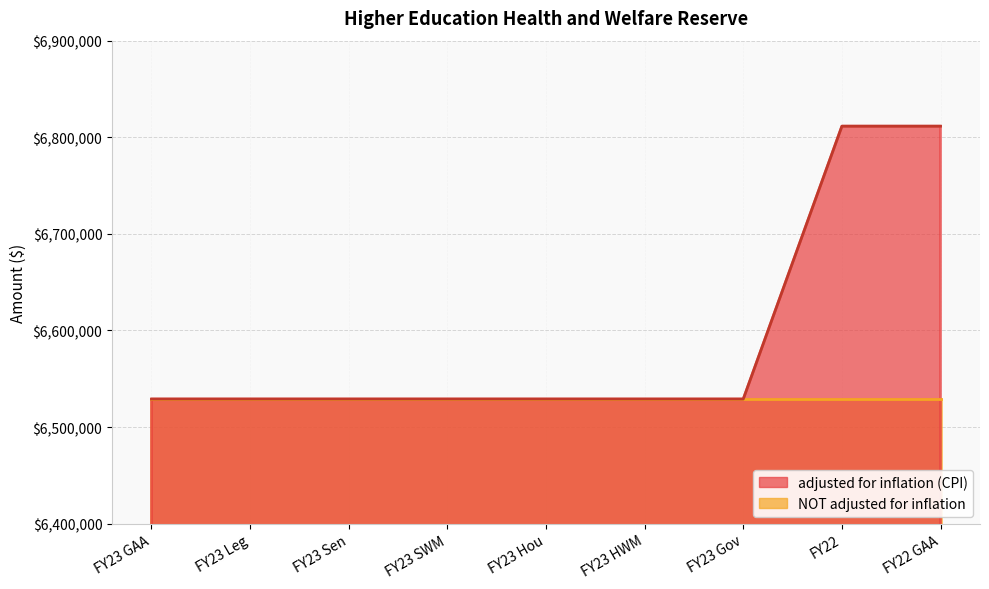

Read the value at FY23 Hou, to the nearest 10.

6529020